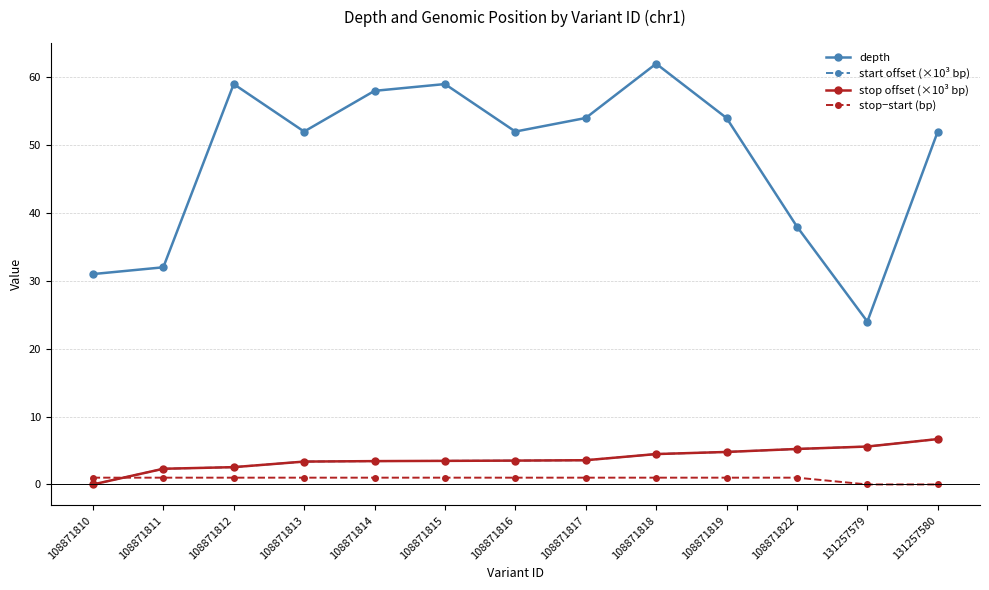

Read the start offset (×10³ bp) value at 108871819.

4.8